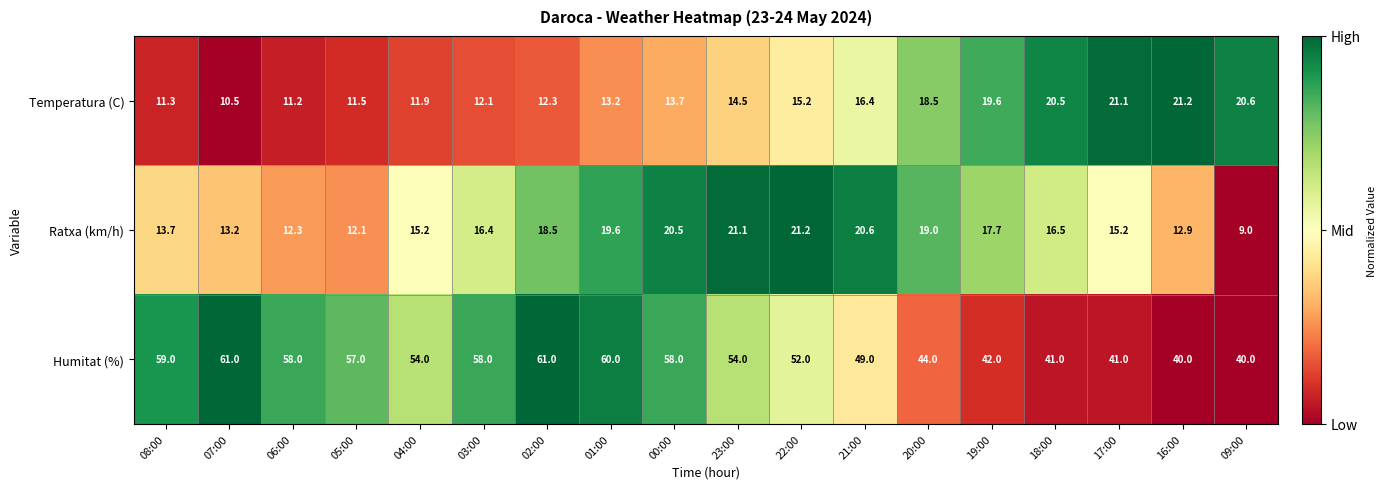

What is the total value across all series at 09:00?

69.6